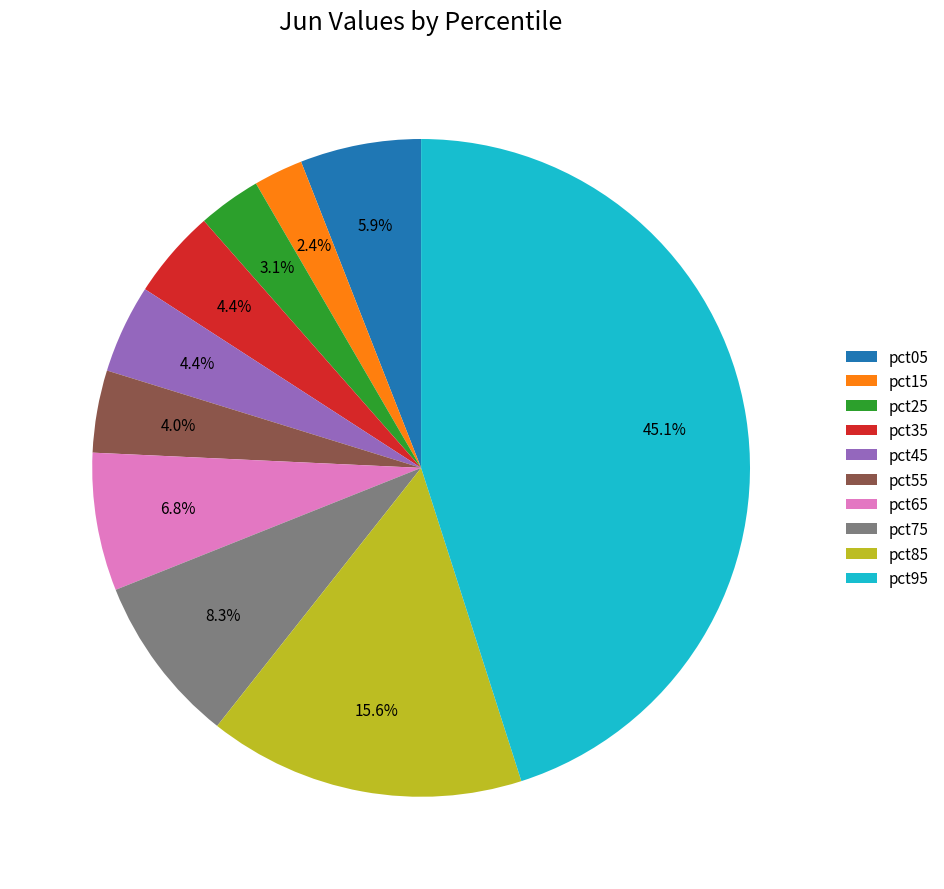

Does pct45 account for over 50% of the chart?

No